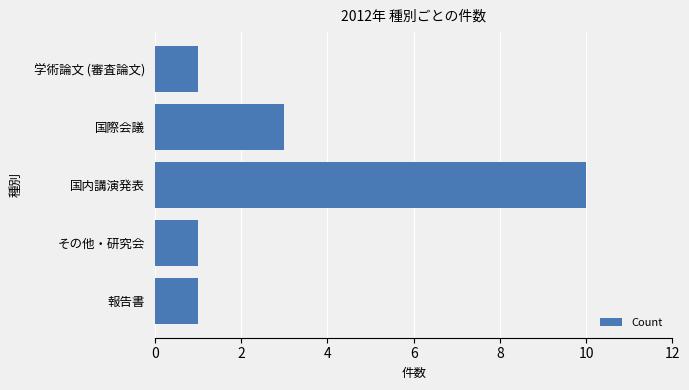

Reading top to bottom, transcribe all the data shown in this chart.

1	3	10	1	1